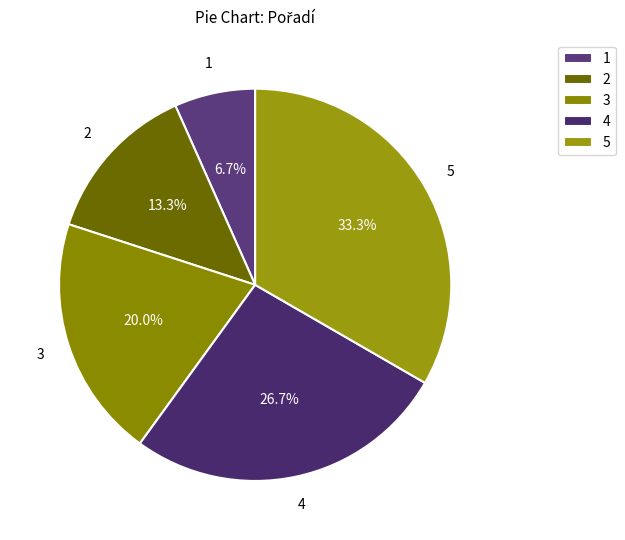

How many slices are in this pie chart?

5